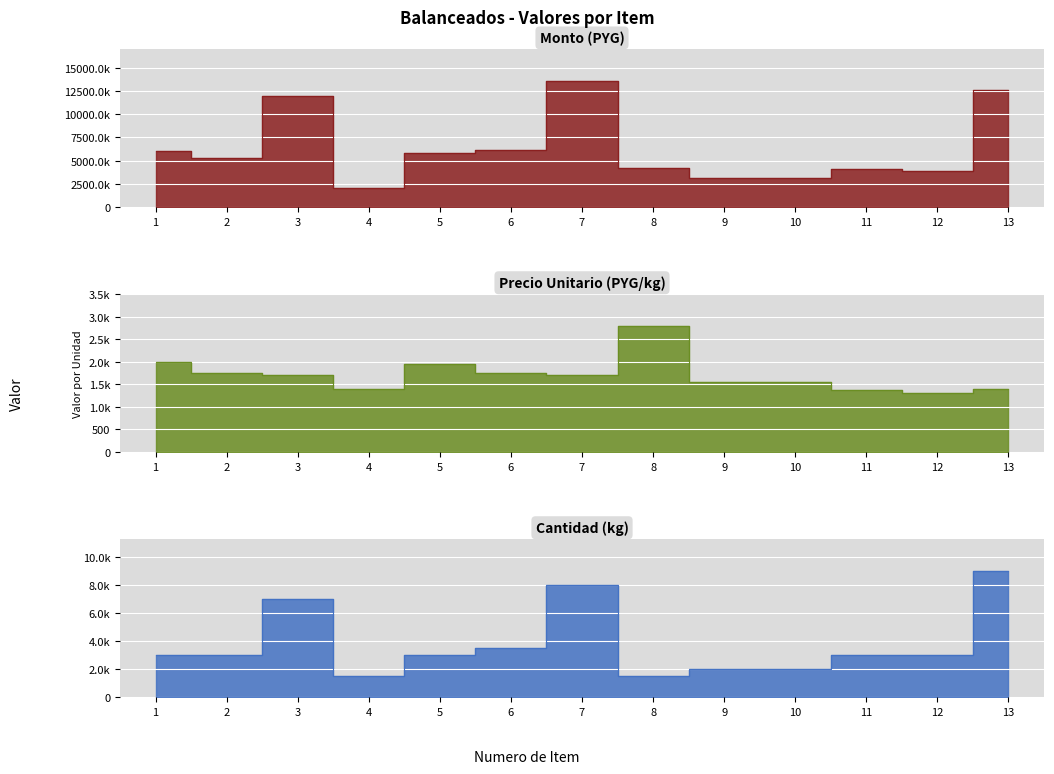

What is the value of the monto point at the 11th from the left?

4140000